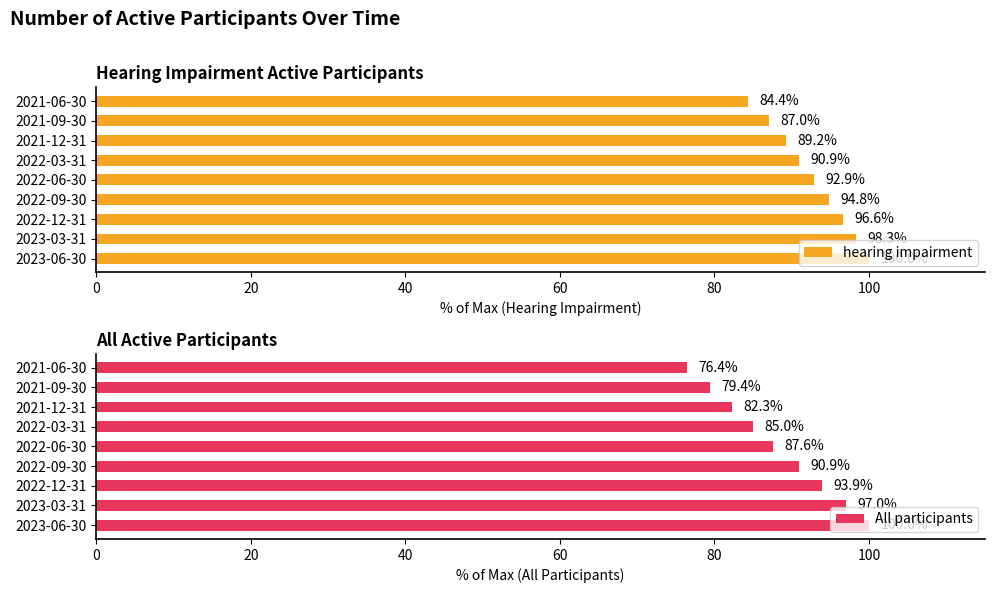

What is the difference between the maximum and minimum values in the hearing impairment series?

15.6